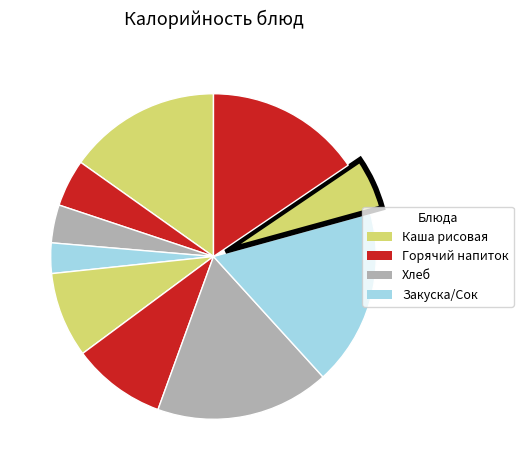

How many segments does this pie chart have?

10